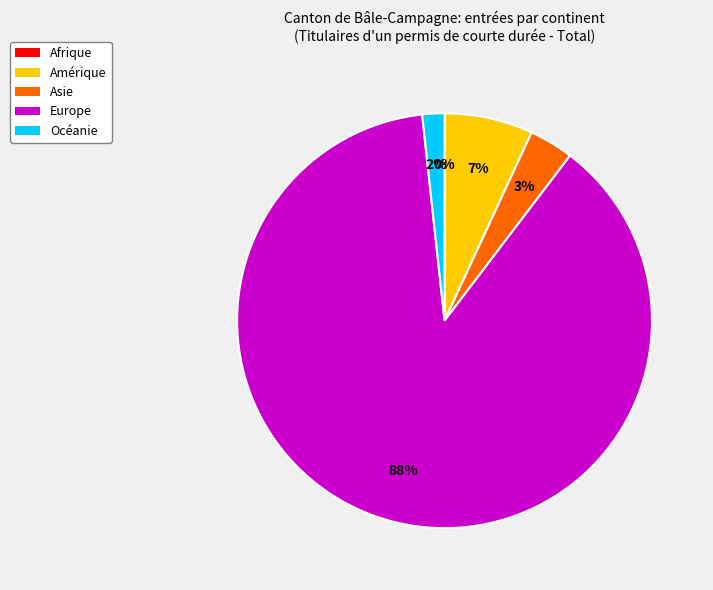

What is the largest slice in the pie chart?

Europe